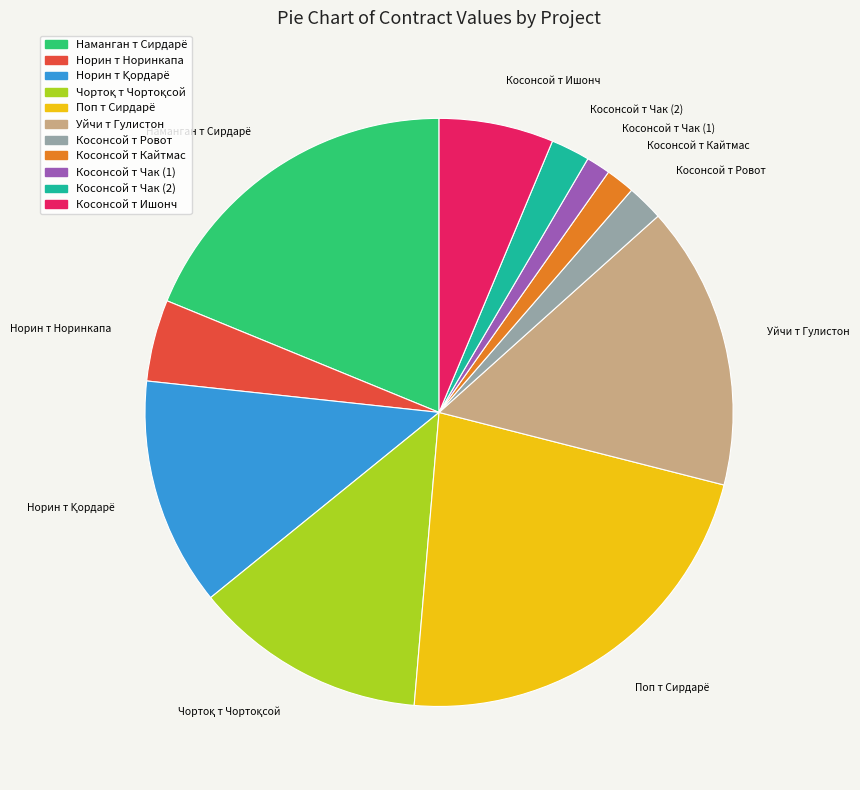

Do Косонсой т Чак (1) and Поп т Сирдарё together represent more than half of the pie?

No